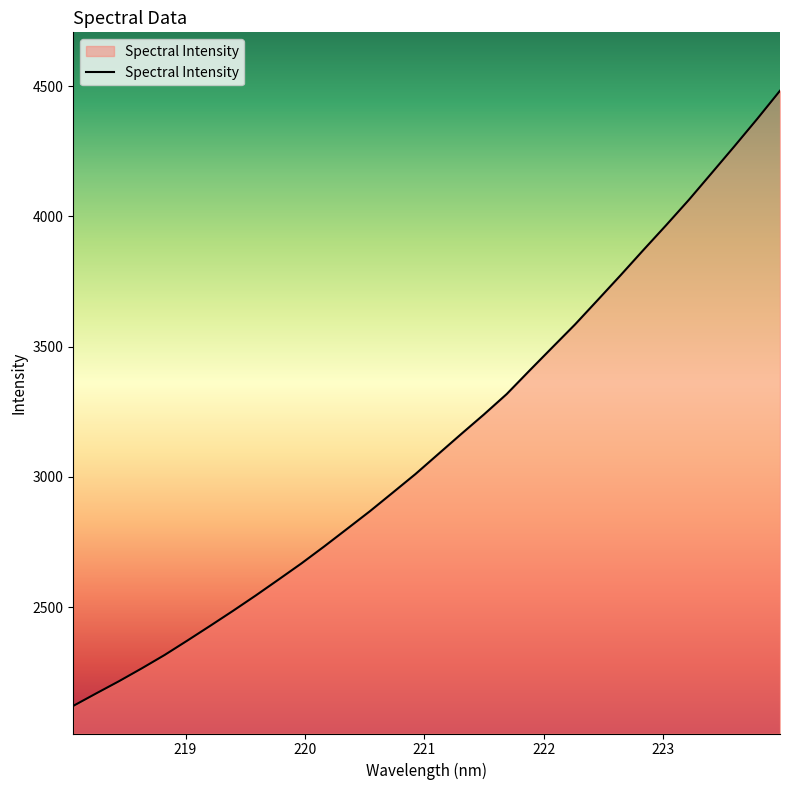

What is the difference between the maximum and minimum values?

2361.8